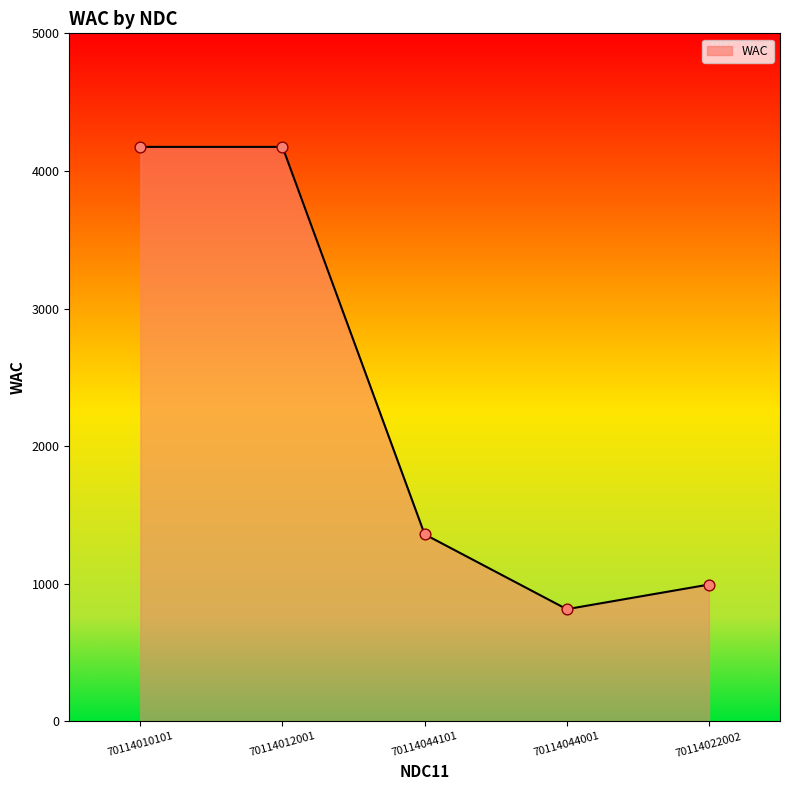

Between 70114044101 and 70114044001, which is larger?

70114044101